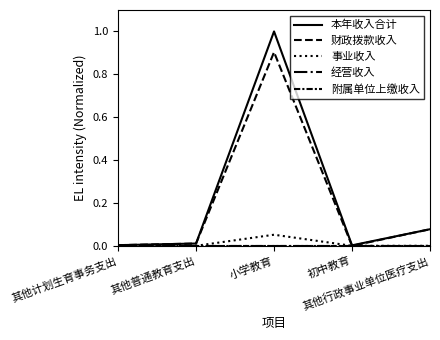

Count the number of categories in the chart.

5